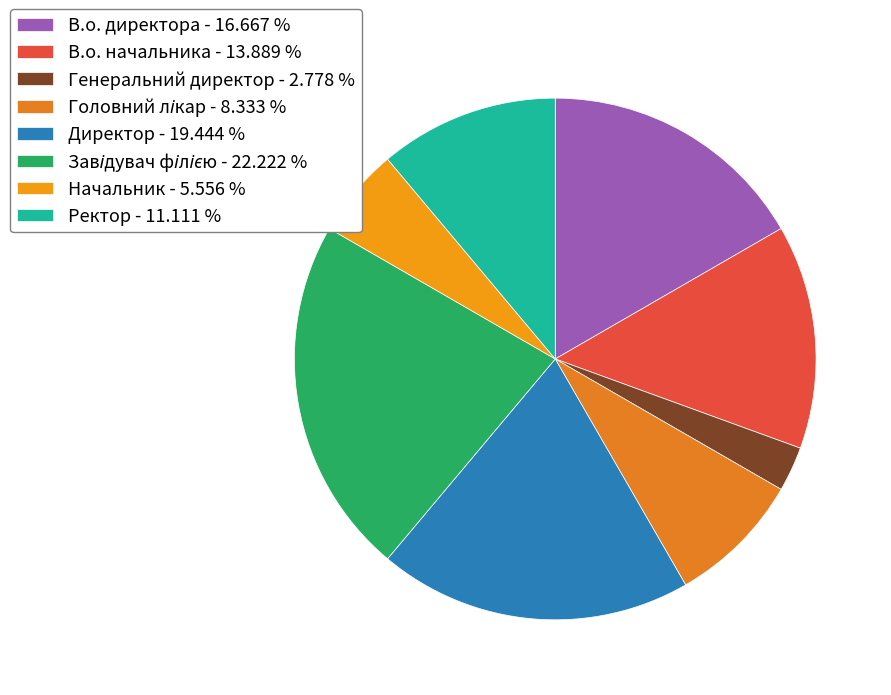

How many slices are in this pie chart?

8